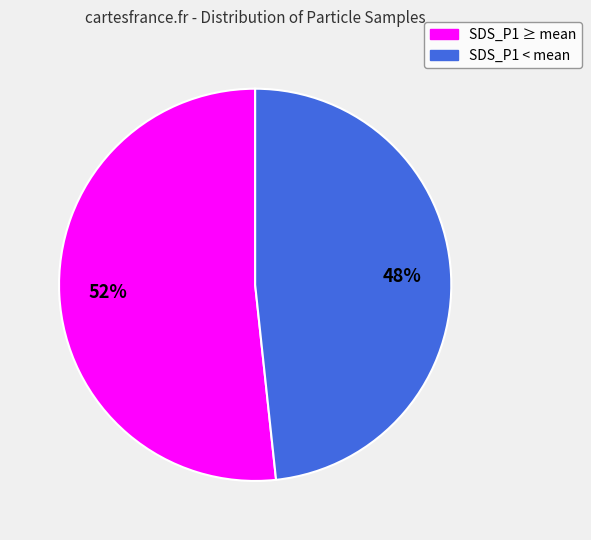

Which has a higher value, SDS_P1 ≥ mean or SDS_P1 < mean?

SDS_P1 ≥ mean